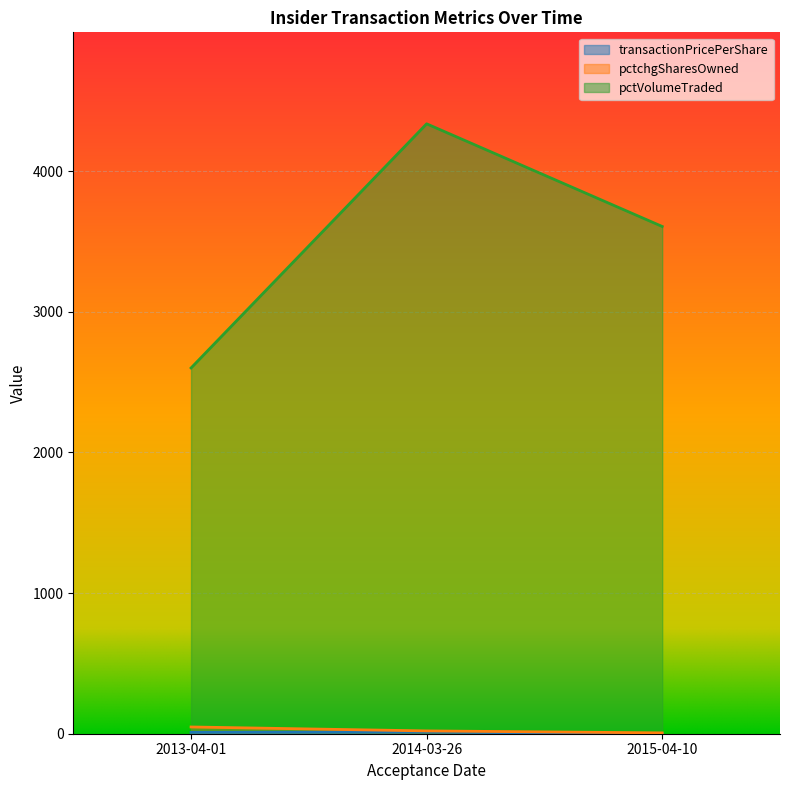

What is the sum of all pctchgSharesOwned values?

74.0